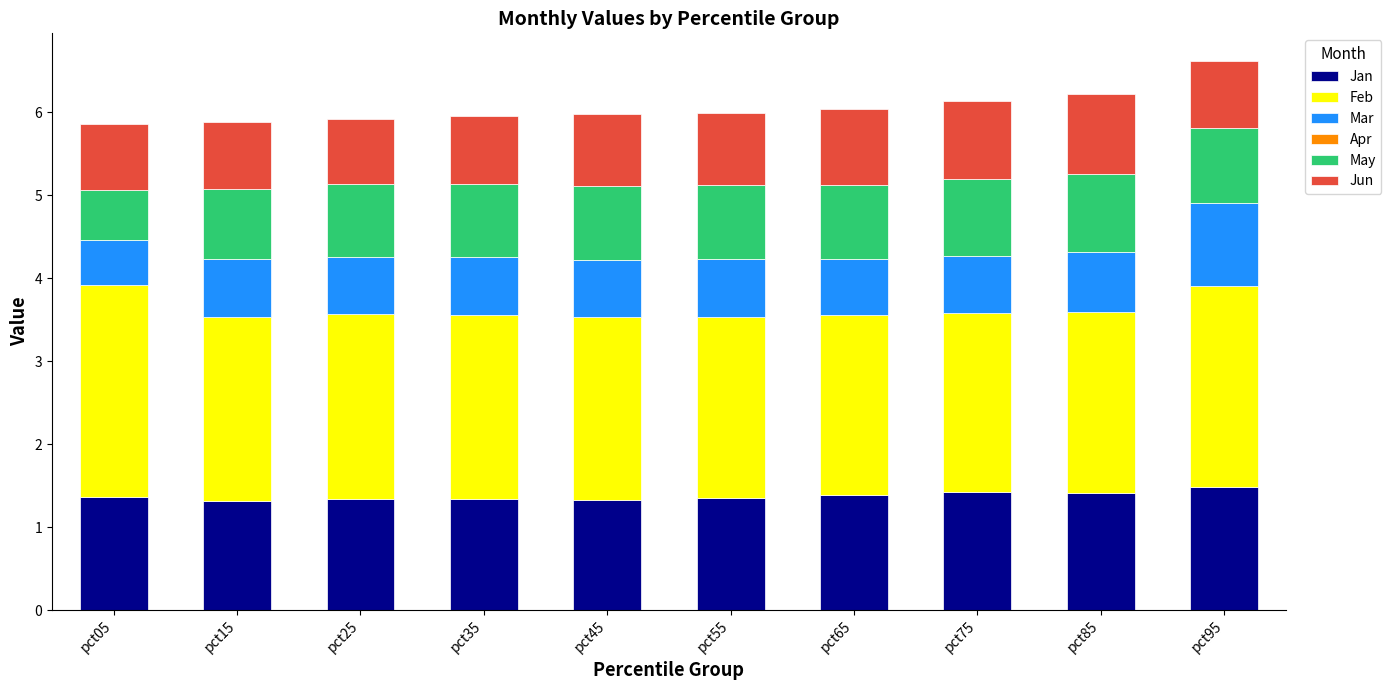

True or false: Jan has a value of 1.4 at pct65.

True